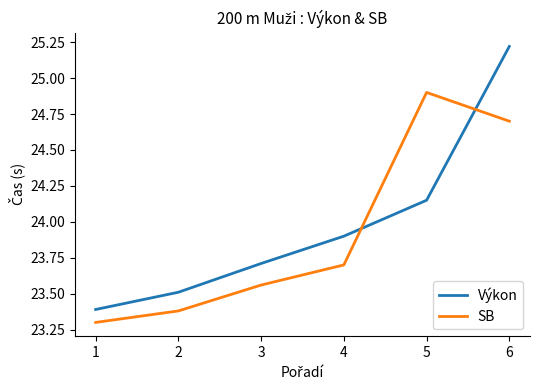

At how many categories does at least one series exceed 24?

2